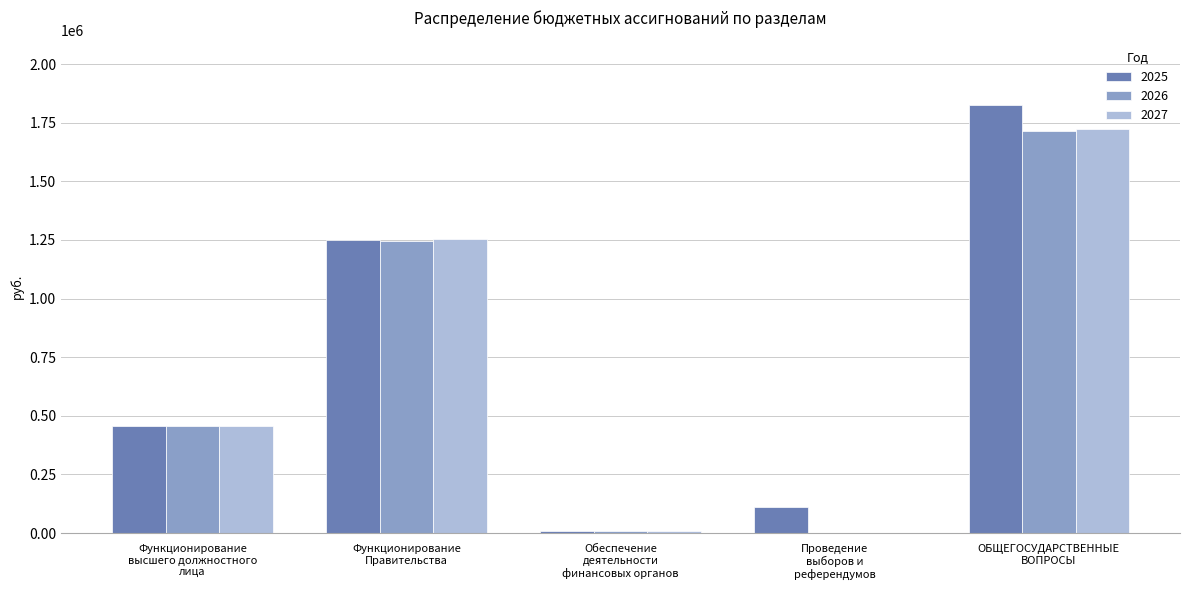

What is the difference between the 2026 values at Обеспечение
деятельности
финансовых органов and Функционирование
Правительства?

1233992